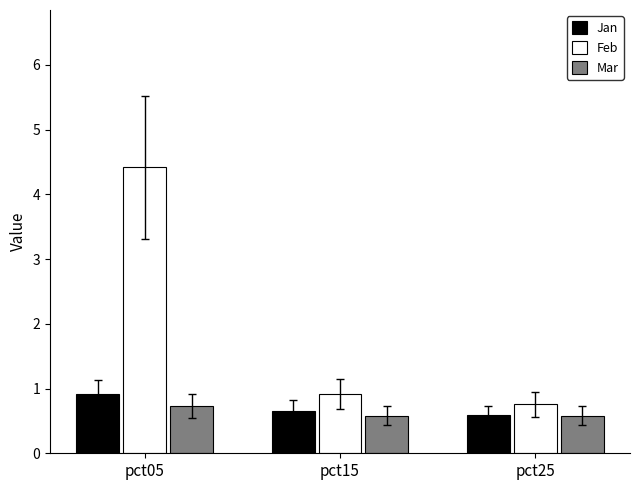

What is the value of the Feb bar at the 3rd from the left?

0.8